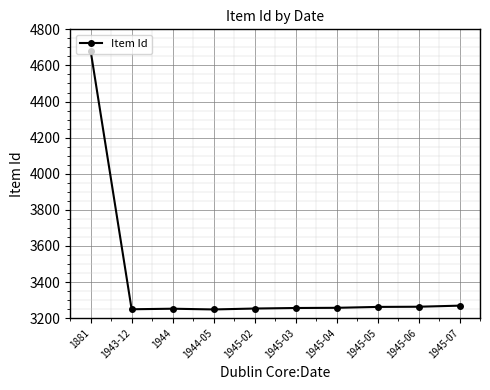

What is the greatest value displayed?

4681